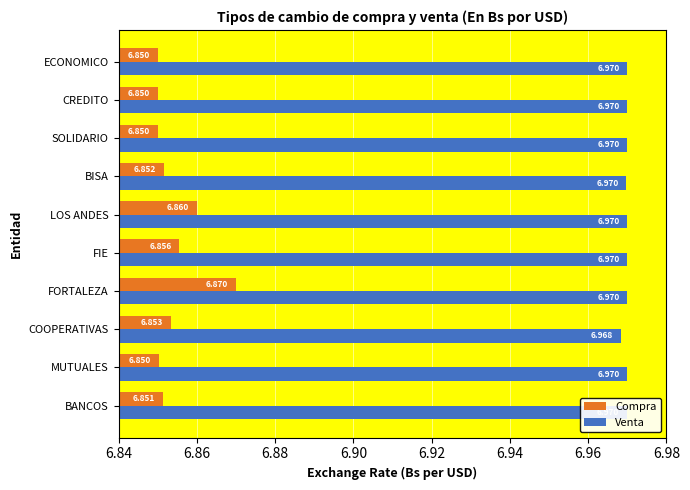

Which series changed the most between FIE and SOLIDARIO?

Compra